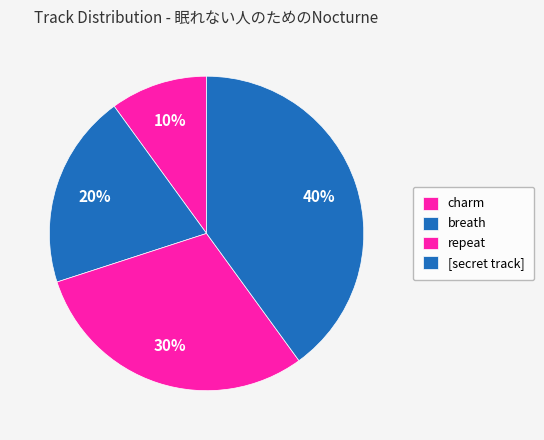

What portion of the pie excludes breath?

80.0%